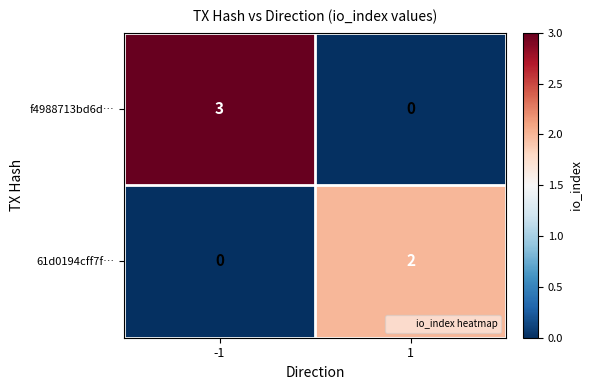

Between -1 and 1, which series saw the biggest shift?

f4988713bd6d…